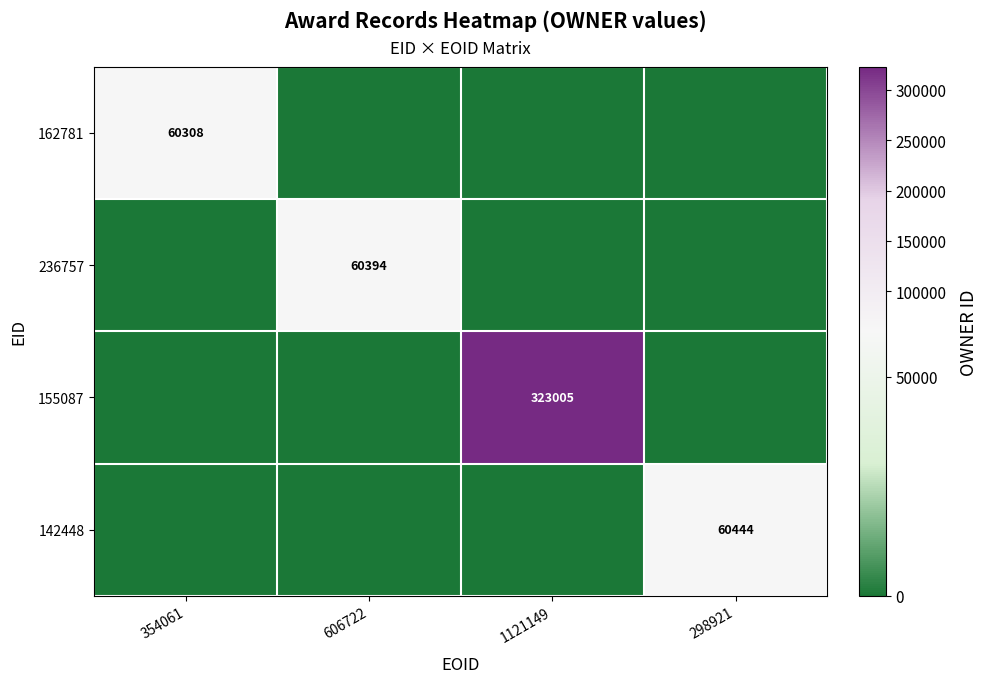

The 162781 series shows 86214 at 354061. True or false?

False